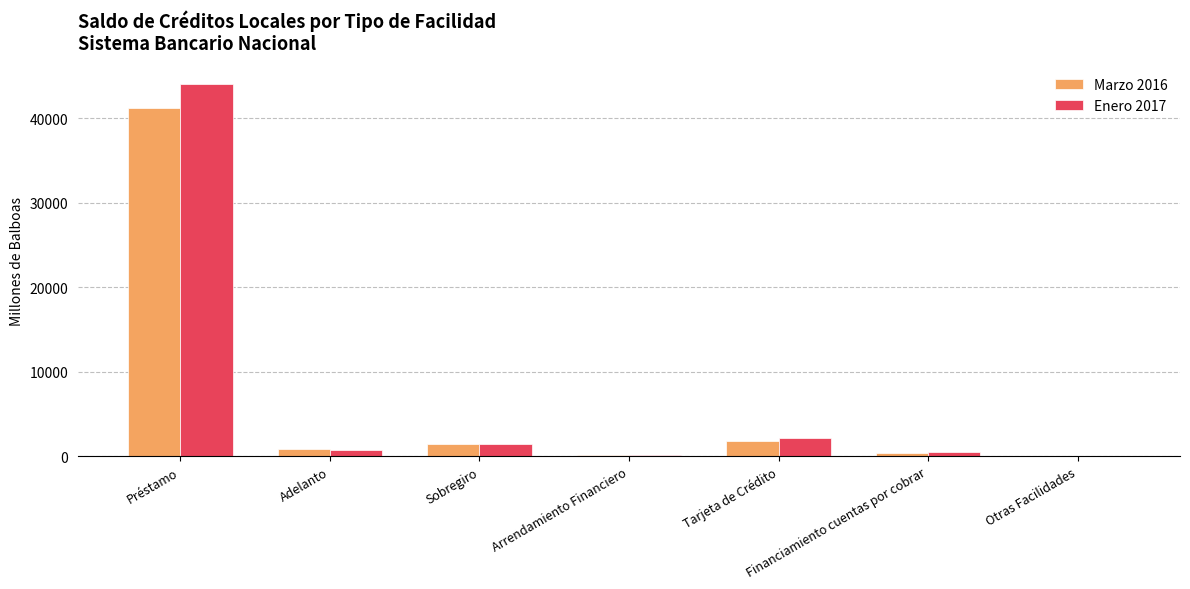

Which category has the highest value across all series?

Préstamo